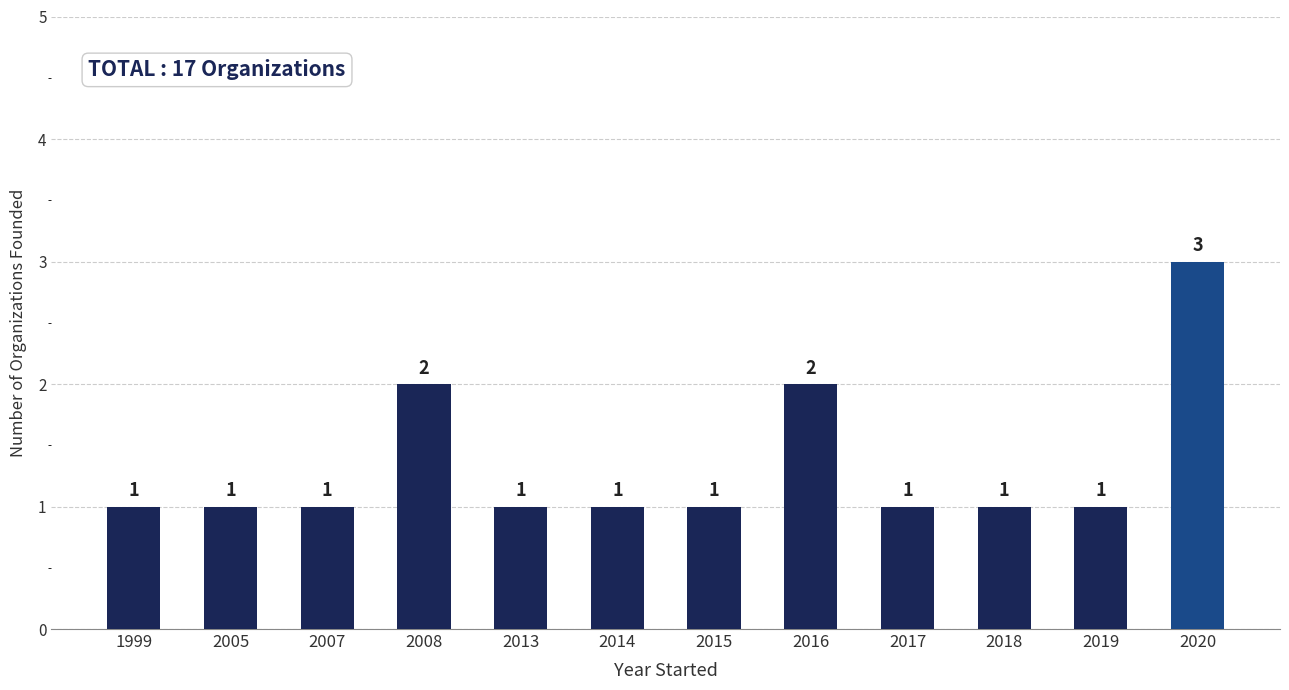

Count the number of data series in this chart.

1